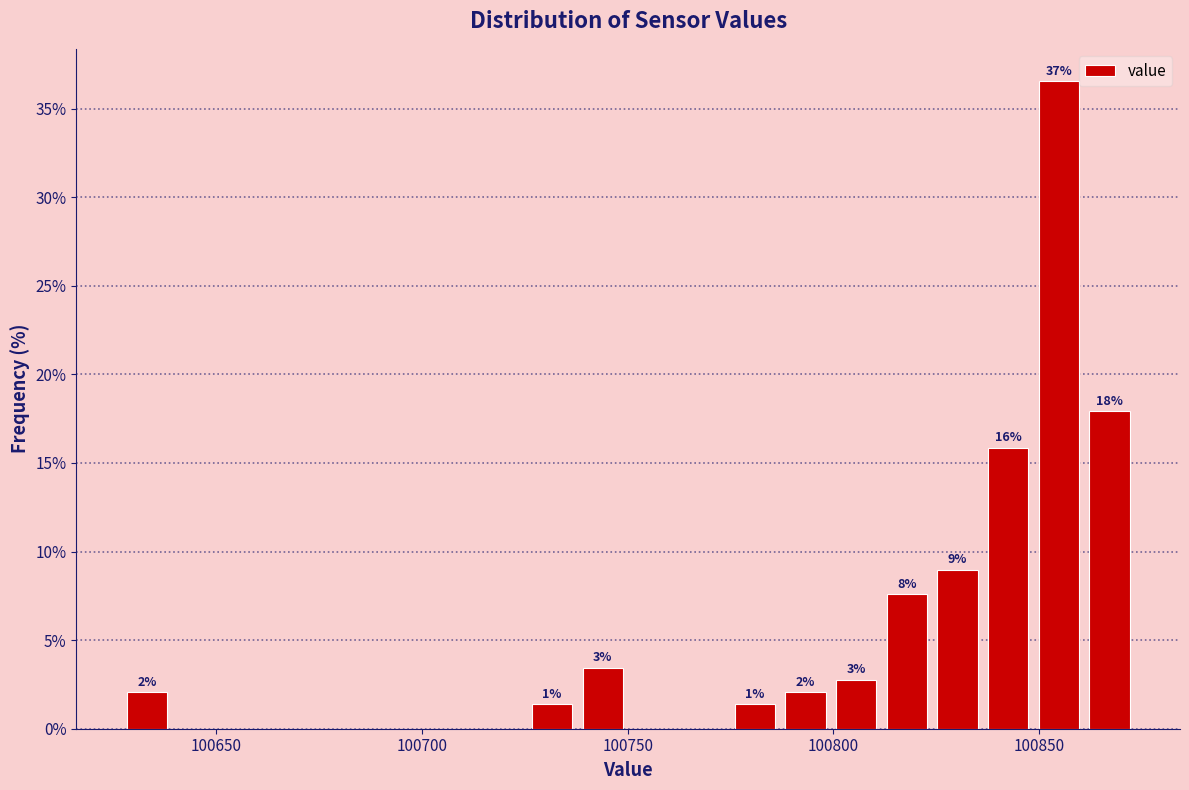

Around what value on the x-axis is the tallest bar? Give the approximate position of its centre, as read against the axis.

100855